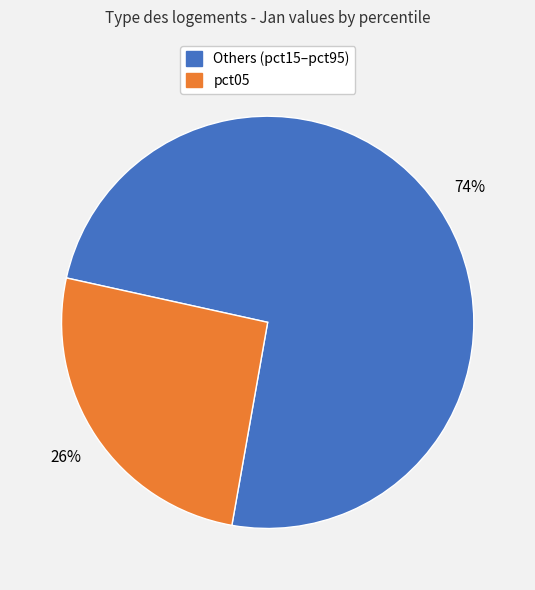

Is there any slice that represents more than half of the pie?

Yes